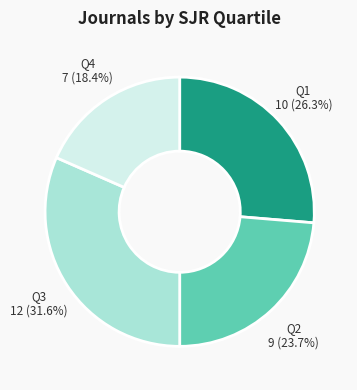

Is it true that Q1 is 26% of the pie?

True